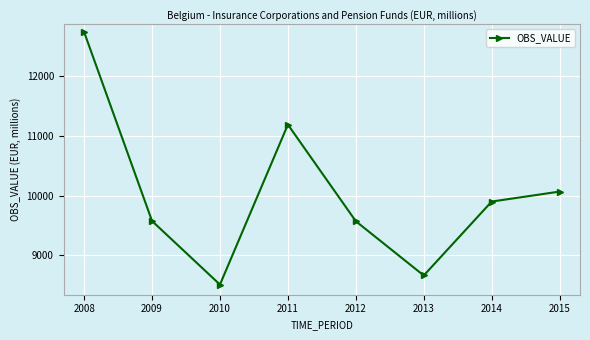

Read the value at 2014.

9899.1